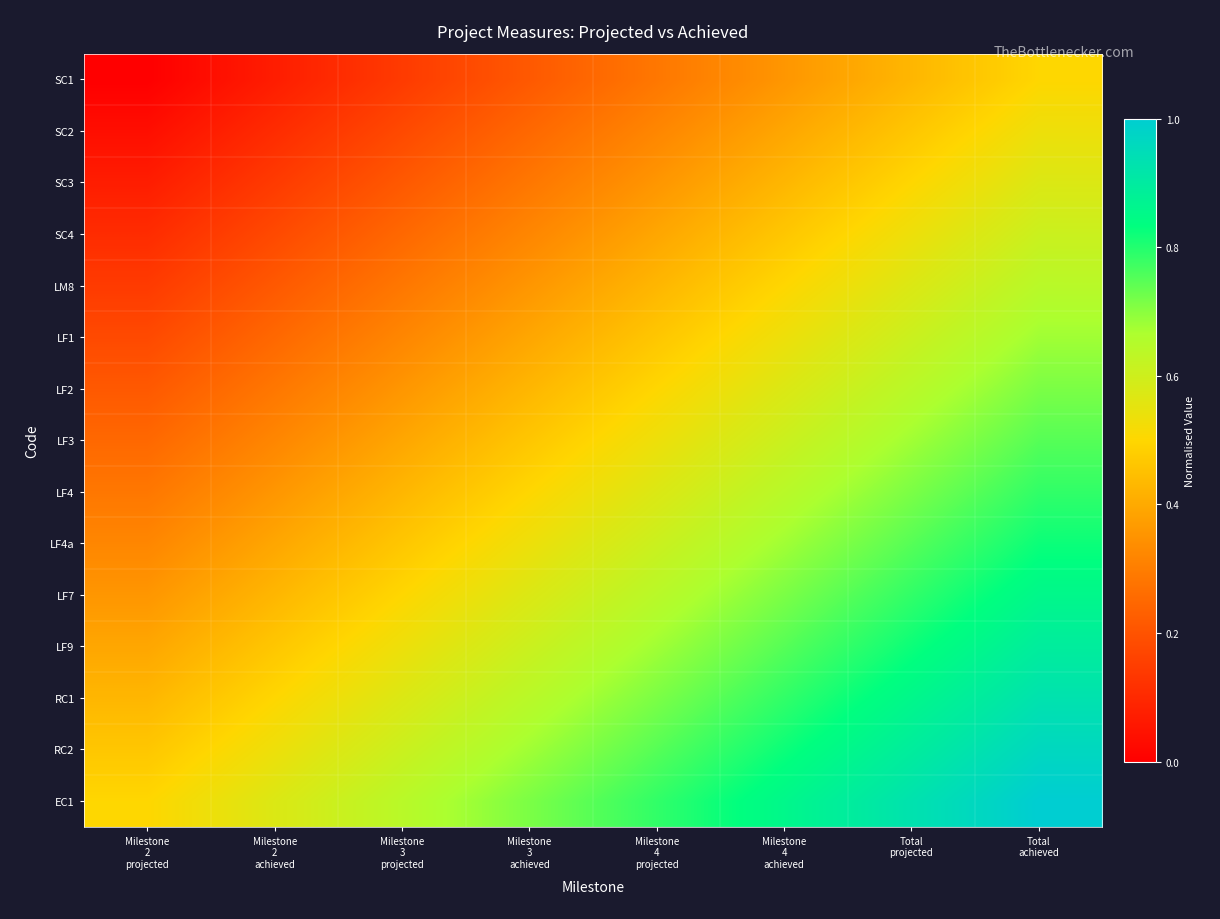

Reading left to right, extract all data points from this chart.

SC1: Milestone
2
projected=0.0	Milestone
2
achieved=0.1	Milestone
3
projected=0.1	Milestone
3
achieved=0.2	Milestone
4
projected=0.3	Milestone
4
achieved=0.4	Total
projected=0.4	Total
achieved=0.5
SC2: Milestone
2
projected=0.0	Milestone
2
achieved=0.1	Milestone
3
projected=0.2	Milestone
3
achieved=0.2	Milestone
4
projected=0.3	Milestone
4
achieved=0.4	Total
projected=0.5	Total
achieved=0.5
SC3: Milestone
2
projected=0.1	Milestone
2
achieved=0.1	Milestone
3
projected=0.2	Milestone
3
achieved=0.3	Milestone
4
projected=0.4	Milestone
4
achieved=0.4	Total
projected=0.5	Total
achieved=0.6
SC4: Milestone
2
projected=0.1	Milestone
2
achieved=0.2	Milestone
3
projected=0.2	Milestone
3
achieved=0.3	Milestone
4
projected=0.4	Milestone
4
achieved=0.5	Total
projected=0.5	Total
achieved=0.6
LM8: Milestone
2
projected=0.1	Milestone
2
achieved=0.2	Milestone
3
projected=0.3	Milestone
3
achieved=0.4	Milestone
4
projected=0.4	Milestone
4
achieved=0.5	Total
projected=0.6	Total
achieved=0.6
LF1: Milestone
2
projected=0.2	Milestone
2
achieved=0.2	Milestone
3
projected=0.3	Milestone
3
achieved=0.4	Milestone
4
projected=0.5	Milestone
4
achieved=0.5	Total
projected=0.6	Total
achieved=0.7
LF2: Milestone
2
projected=0.2	Milestone
2
achieved=0.3	Milestone
3
projected=0.4	Milestone
3
achieved=0.4	Milestone
4
projected=0.5	Milestone
4
achieved=0.6	Total
projected=0.6	Total
achieved=0.7
LF3: Milestone
2
projected=0.2	Milestone
2
achieved=0.3	Milestone
3
projected=0.4	Milestone
3
achieved=0.5	Milestone
4
projected=0.5	Milestone
4
achieved=0.6	Total
projected=0.7	Total
achieved=0.8
LF4: Milestone
2
projected=0.3	Milestone
2
achieved=0.4	Milestone
3
projected=0.4	Milestone
3
achieved=0.5	Milestone
4
projected=0.6	Milestone
4
achieved=0.6	Total
projected=0.7	Total
achieved=0.8
LF4a: Milestone
2
projected=0.3	Milestone
2
achieved=0.4	Milestone
3
projected=0.5	Milestone
3
achieved=0.5	Milestone
4
projected=0.6	Milestone
4
achieved=0.7	Total
projected=0.8	Total
achieved=0.8
LF7: Milestone
2
projected=0.4	Milestone
2
achieved=0.4	Milestone
3
projected=0.5	Milestone
3
achieved=0.6	Milestone
4
projected=0.6	Milestone
4
achieved=0.7	Total
projected=0.8	Total
achieved=0.9
LF9: Milestone
2
projected=0.4	Milestone
2
achieved=0.5	Milestone
3
projected=0.5	Milestone
3
achieved=0.6	Milestone
4
projected=0.7	Milestone
4
achieved=0.8	Total
projected=0.8	Total
achieved=0.9
RC1: Milestone
2
projected=0.4	Milestone
2
achieved=0.5	Milestone
3
projected=0.6	Milestone
3
achieved=0.6	Milestone
4
projected=0.7	Milestone
4
achieved=0.8	Total
projected=0.9	Total
achieved=0.9
RC2: Milestone
2
projected=0.5	Milestone
2
achieved=0.5	Milestone
3
projected=0.6	Milestone
3
achieved=0.7	Milestone
4
projected=0.8	Milestone
4
achieved=0.8	Total
projected=0.9	Total
achieved=1.0
EC1: Milestone
2
projected=0.5	Milestone
2
achieved=0.6	Milestone
3
projected=0.6	Milestone
3
achieved=0.7	Milestone
4
projected=0.8	Milestone
4
achieved=0.9	Total
projected=0.9	Total
achieved=1.0